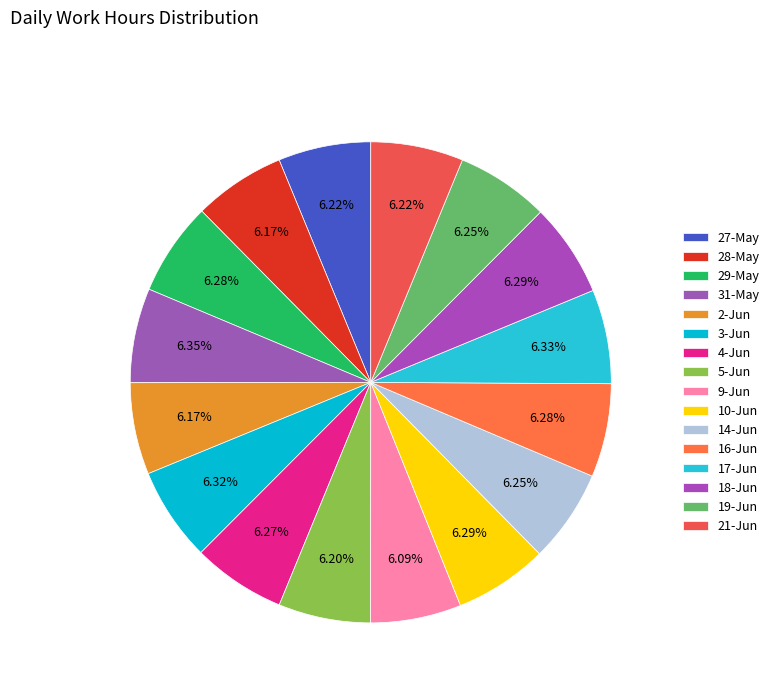

To the nearest percent, what percentage of the pie is 5-Jun?

6%